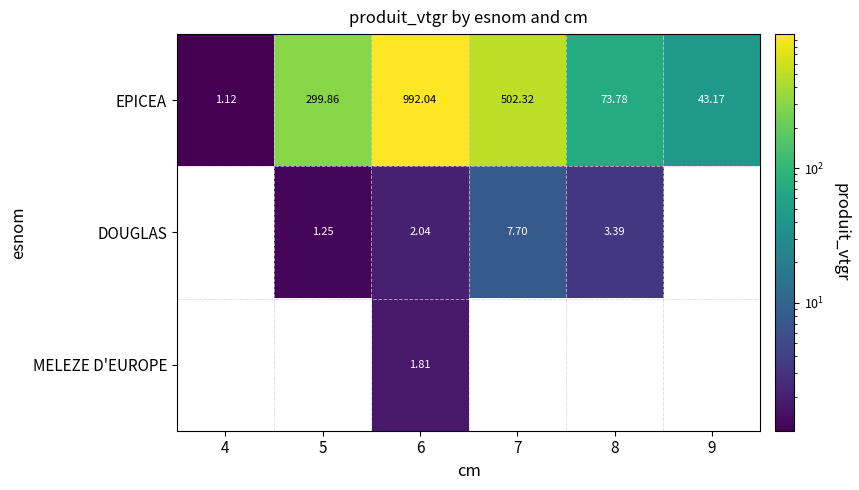

At which label does EPICEA reach its peak?

6